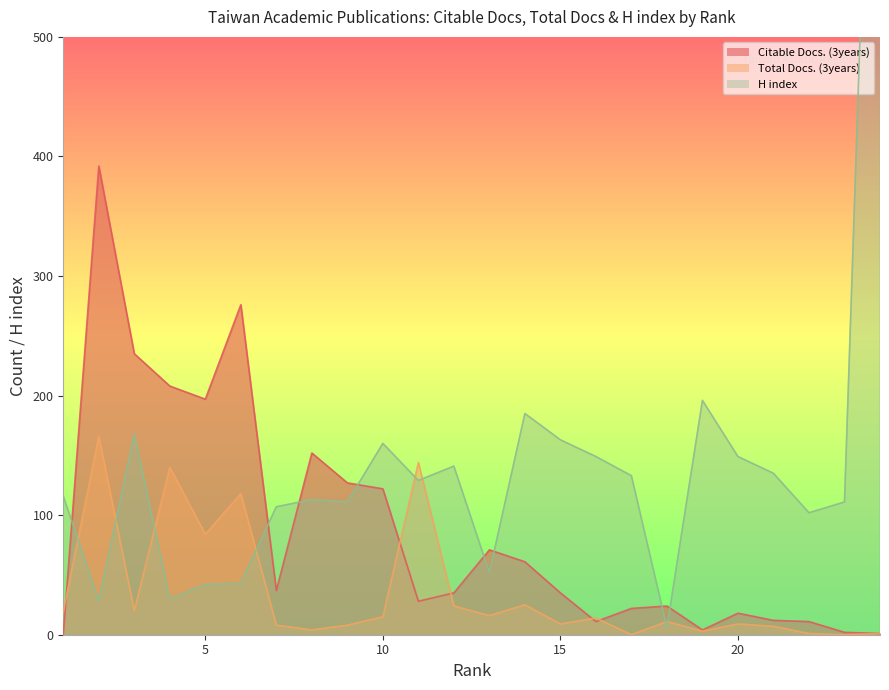

The Citable Docs. (3years) series shows 264 at 2. True or false?

False